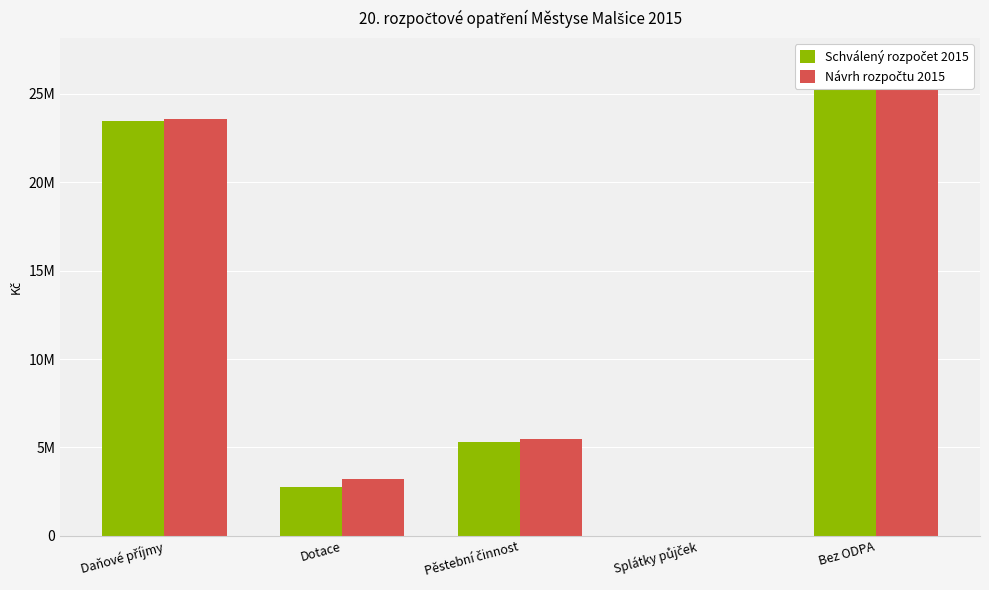

Where does the Návrh rozpočtu 2015 series first go above 5500000?

Daňové příjmy